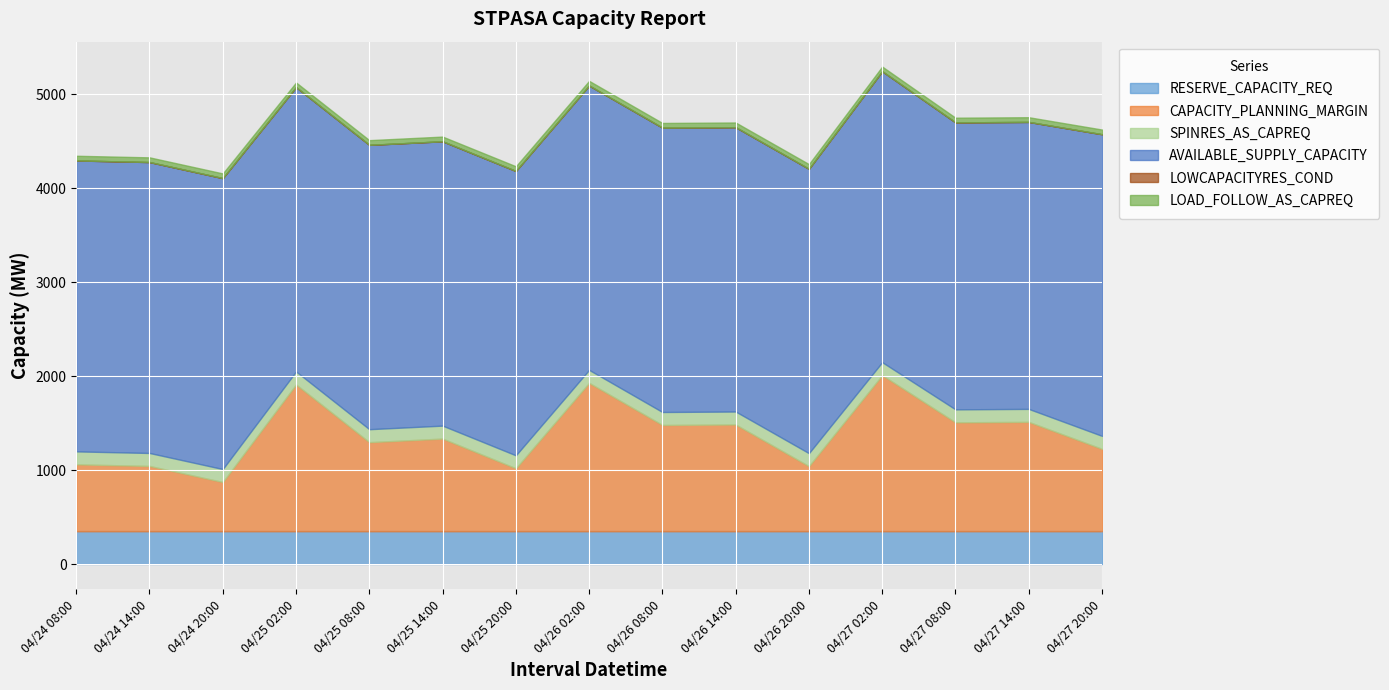

What are all the series names shown in the legend?

RESERVE_CAPACITY_REQ, CAPACITY_PLANNING_MARGIN, SPINRES_AS_CAPREQ, AVAILABLE_SUPPLY_CAPACITY, LOWCAPACITYRES_COND, LOAD_FOLLOW_AS_CAPREQ